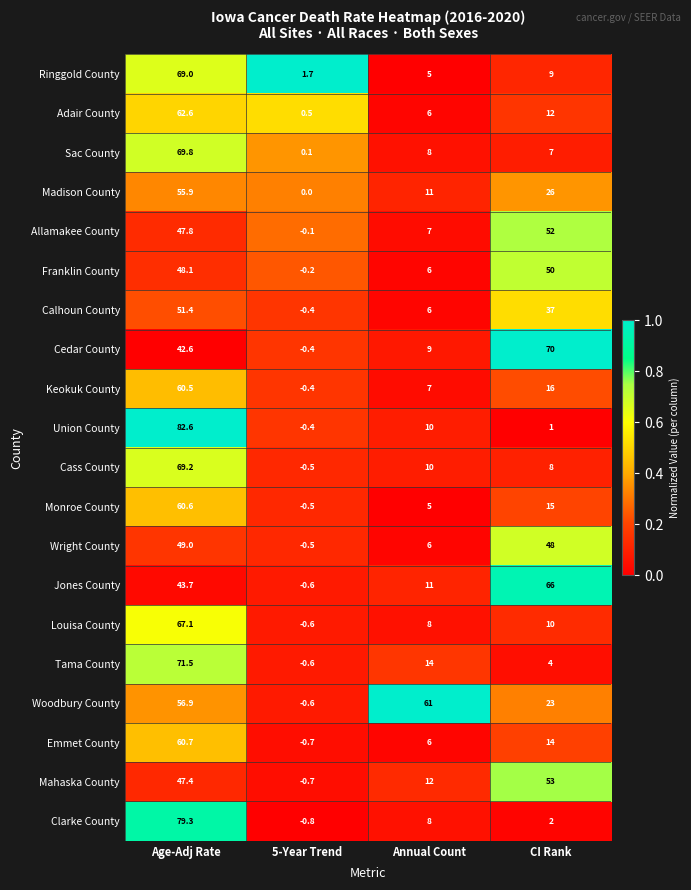

What is the smallest value displayed?

-0.8